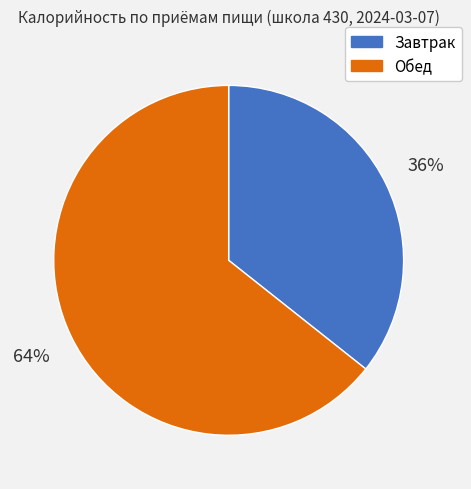

Approximately how many times larger is the value at Обед compared to Завтрак?

1.8